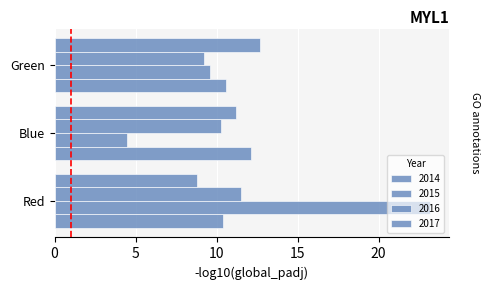

Is it true that 2015 equals 23.2 at Red?

True